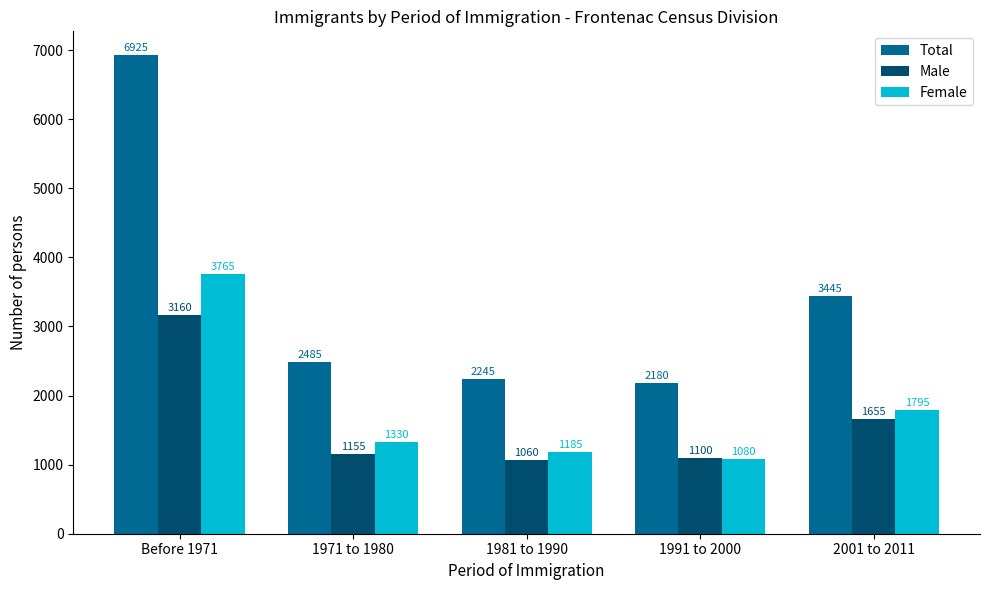

True or false: Total has a value of 3346 at 1981 to 1990.

False